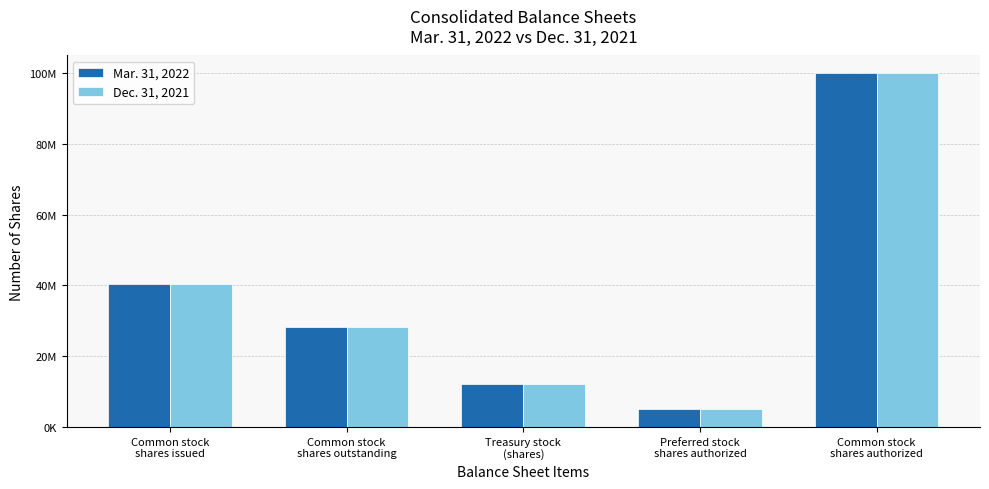

Reading left to right, list all the values displayed in this chart.

Mar. 31, 2022: 40517659	28264157	12253502	5000000	100000000
Dec. 31, 2021: 40482659	28229157	12253502	5000000	100000000